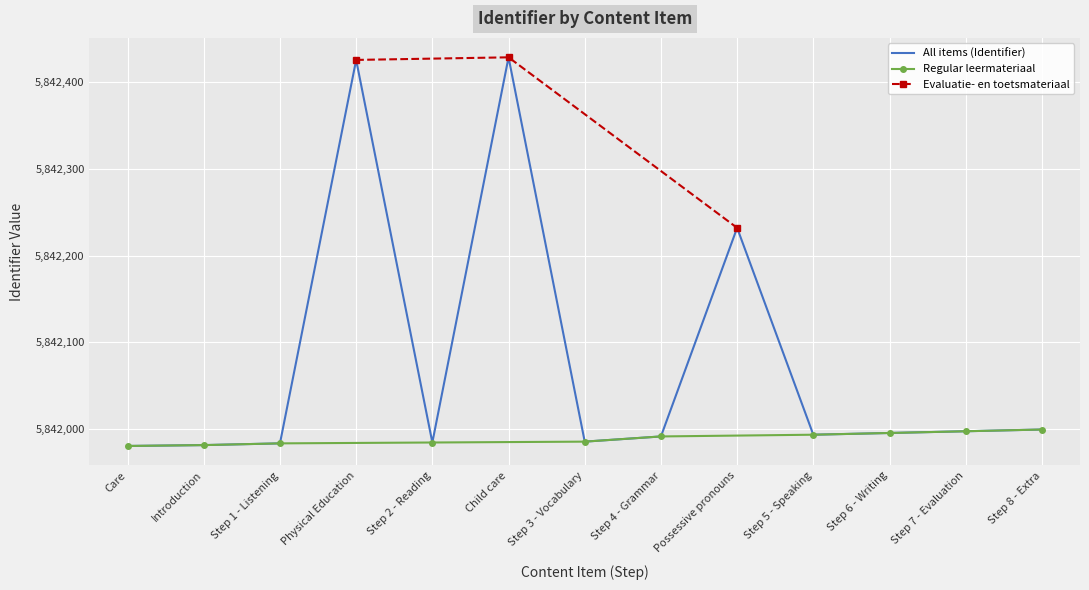

What is the greatest value displayed?

5842429